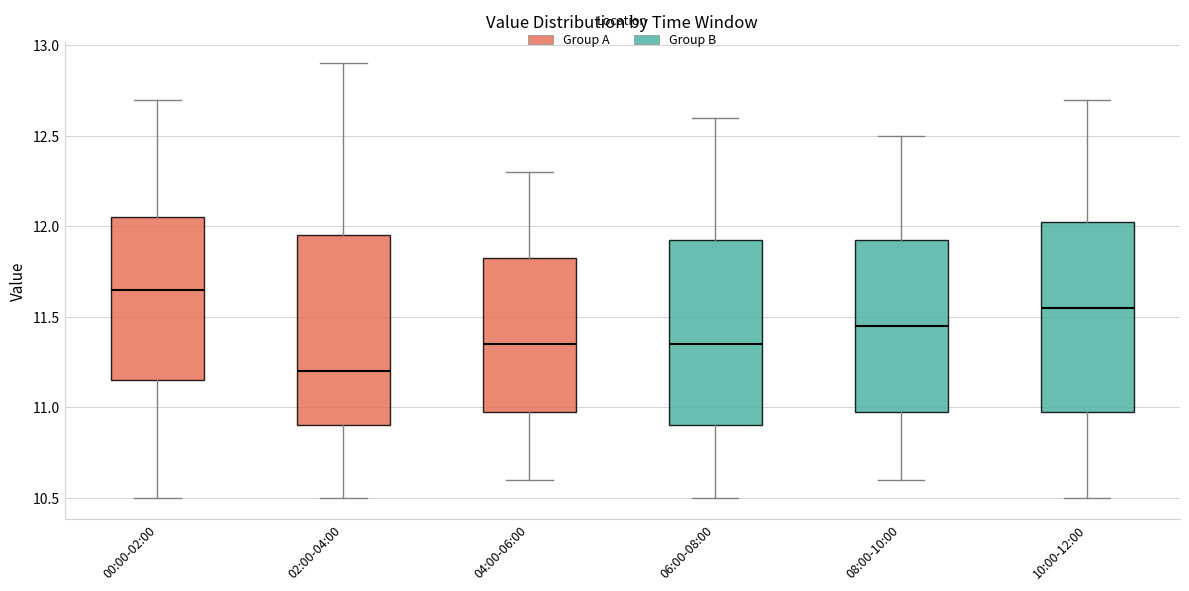

Reading left to right, read every box against the y-axis: the position of its median line, the range the box covers, and the ends of its whiskers. The values are not printed on the chart, so give them approximately, as read against the axis.

00:00-02:00: median 11.65, box 11.15 to 12.05, whiskers 10.50 to 12.70
02:00-04:00: median 11.20, box 10.90 to 11.95, whiskers 10.50 to 12.90
04:00-06:00: median 11.35, box 11.00 to 11.85, whiskers 10.60 to 12.30
06:00-08:00: median 11.35, box 10.90 to 11.95, whiskers 10.50 to 12.60
08:00-10:00: median 11.45, box 11.00 to 11.95, whiskers 10.60 to 12.50
10:00-12:00: median 11.55, box 11.00 to 12.05, whiskers 10.50 to 12.70